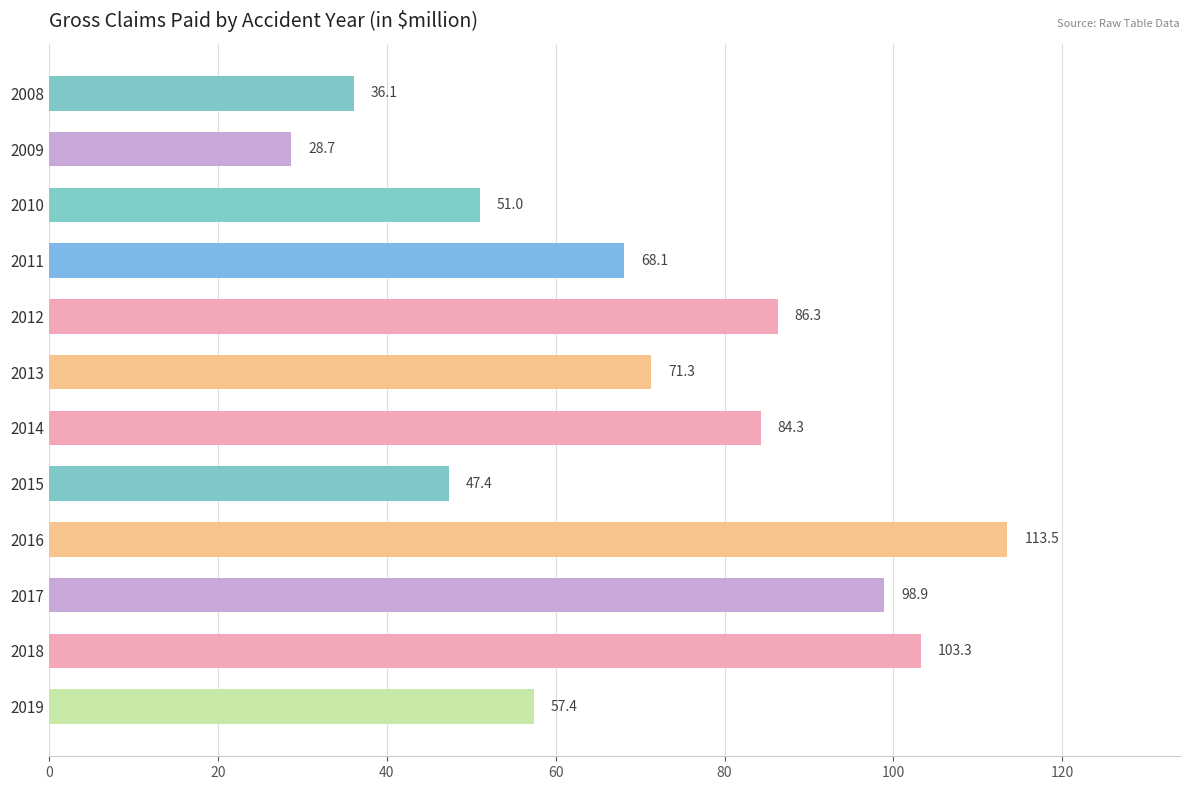

Is it true that the value at 2016 is 113.5?

True